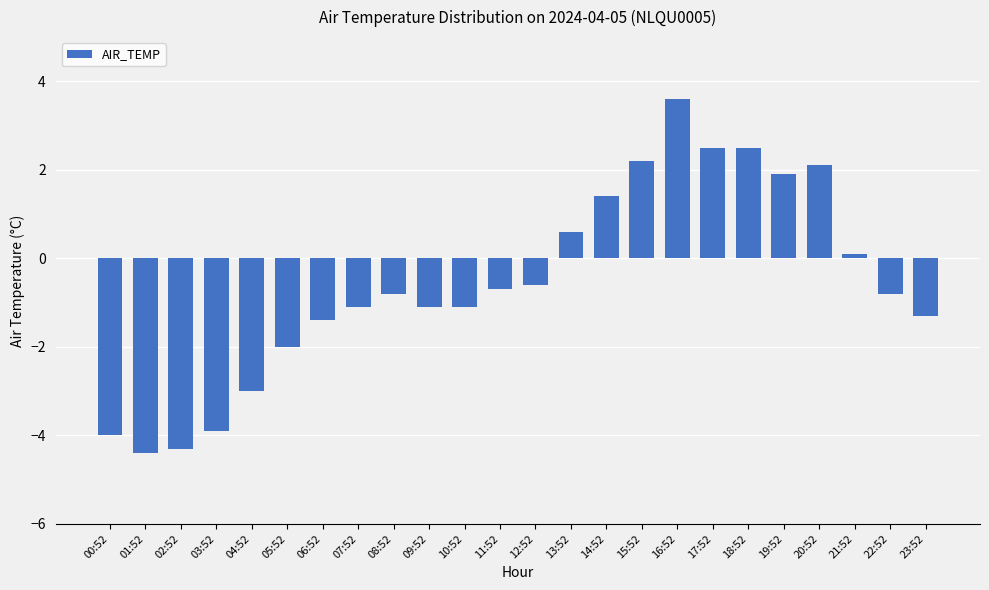

What is the label of the 1st bar from the left?

00:52